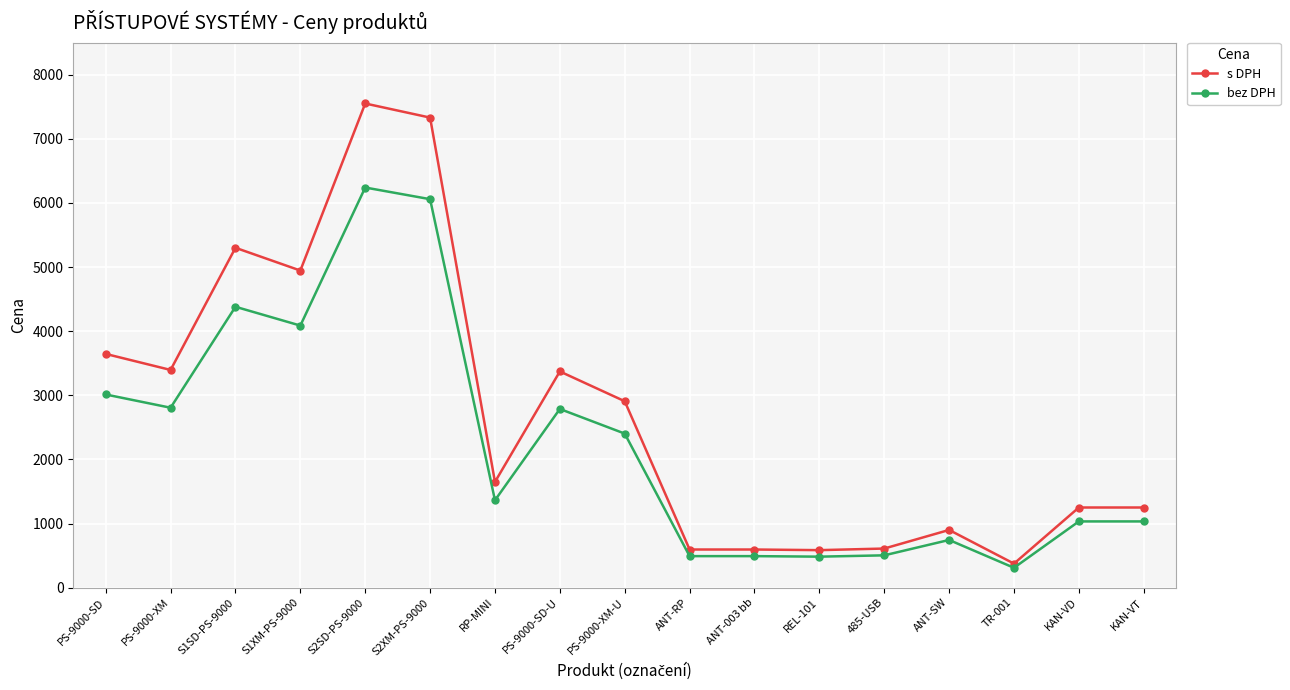

True or false: bez DPH has more than 2 interior local peaks.

True